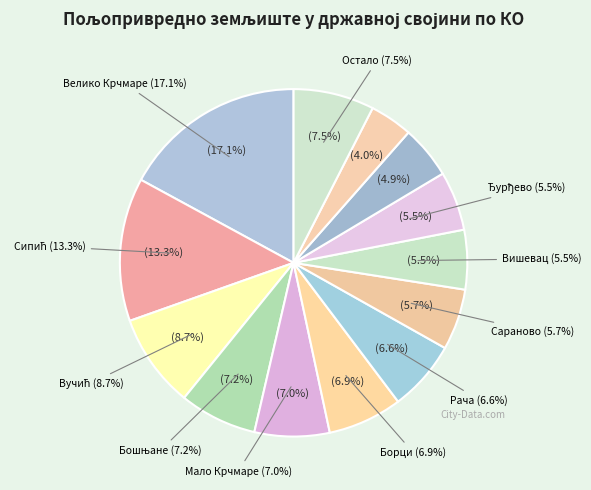

To the nearest percent, what percentage of the pie is Мирашевац?

4%